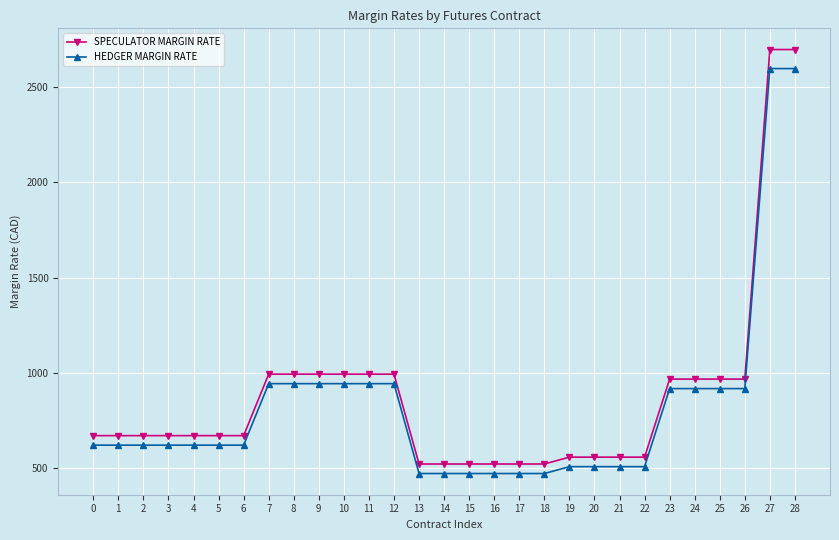

List the series in order of their peak value, highest first.

SPECULATOR MARGIN RATE, HEDGER MARGIN RATE